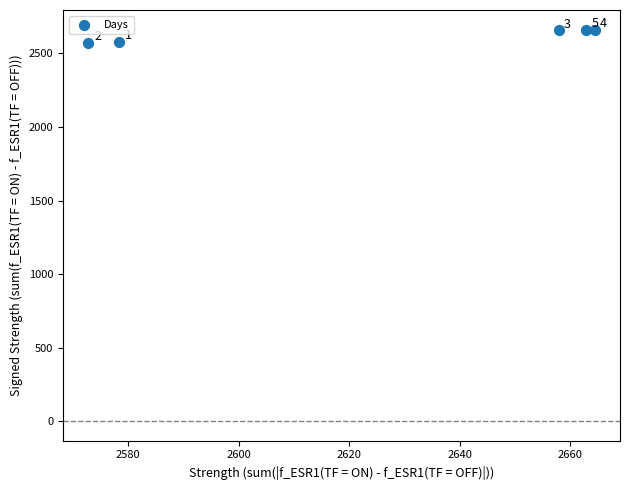

What Y value in the scatter plot is closest to 2616?

2577.7